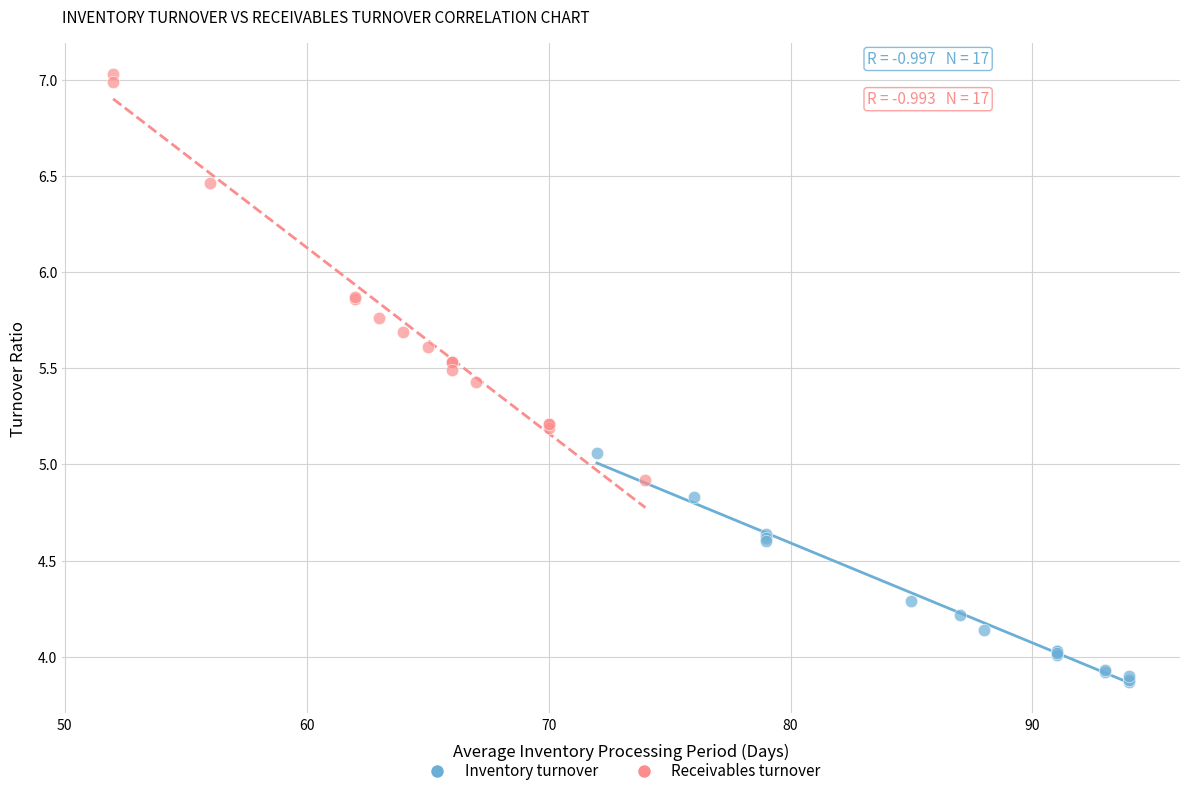

Which series has the widest spread of Y values?

Receivables turnover